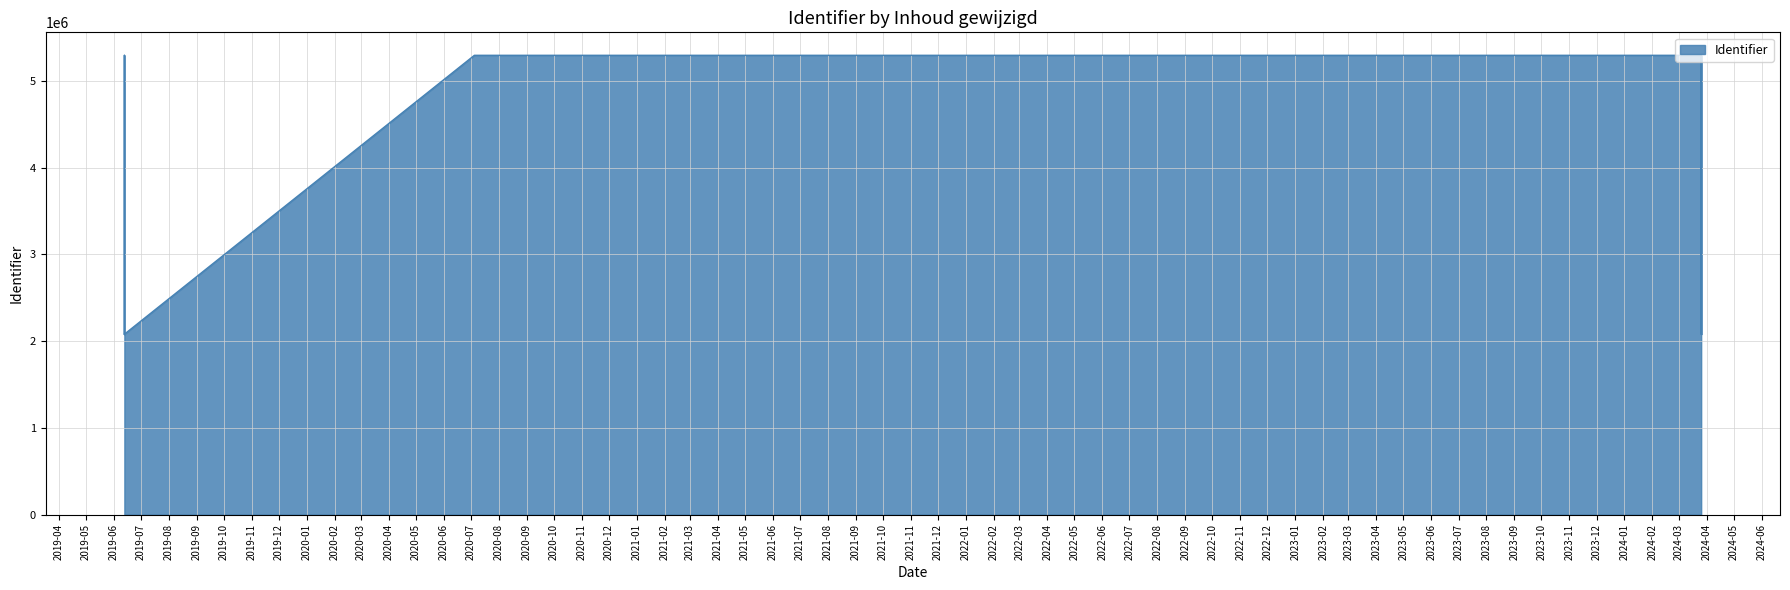

What is the difference between the maximum and minimum values?

3215506